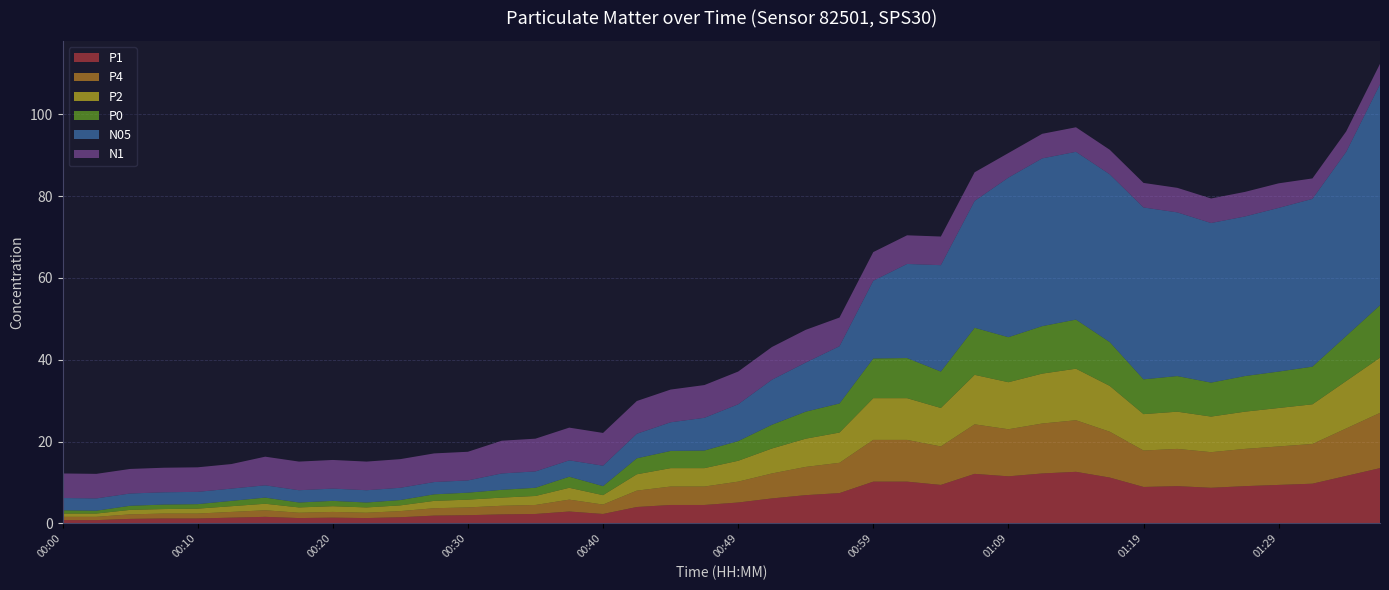

Reading left to right, transcribe all the data shown in this chart.

P1: 0.8	0.8	1.1	1.2	1.2	1.4	1.6	1.3	1.4	1.3	1.5	1.9	2.0	2.2	2.3	2.9	2.3	4.0	4.5	4.5	5.1	6.1	6.9	7.4	10.2	10.2	9.4	12.1	11.5	12.2	12.6	11.2	8.9	9.1	8.7	9.1	9.4	9.7	11.6	13.5
P4: 0.8	0.8	1.1	1.2	1.2	1.4	1.6	1.3	1.4	1.3	1.5	1.8	1.9	2.1	2.2	2.9	2.3	4.0	4.5	4.5	5.1	6.1	6.9	7.4	10.2	10.2	9.4	12.1	11.5	12.2	12.6	11.2	8.9	9.1	8.7	9.1	9.4	9.7	11.6	13.5
P2: 0.8	0.8	1.1	1.1	1.2	1.4	1.6	1.3	1.4	1.3	1.4	1.8	1.9	2.0	2.2	2.9	2.3	4.0	4.5	4.5	5.1	6.1	6.9	7.4	10.2	10.2	9.4	12.1	11.5	12.2	12.6	11.2	8.9	9.1	8.7	9.1	9.4	9.7	11.6	13.5
P0: 0.8	0.7	1.0	1.1	1.1	1.3	1.5	1.2	1.3	1.2	1.3	1.6	1.7	1.9	2.0	2.7	2.2	3.9	4.2	4.3	4.8	5.8	6.6	7.1	9.7	9.8	8.9	11.5	11.0	11.6	12.0	10.7	8.5	8.7	8.3	8.7	8.9	9.2	11.0	12.8
N05: 3.0	3.0	3.0	3.0	3.0	3.0	3.0	3.0	3.0	3.0	3.0	3.0	3.0	4.0	4.0	4.0	5.0	6.0	7.0	8.0	9.0	11.0	12.0	14.0	19.0	23.0	26.0	31.0	39.0	41.0	41.0	41.0	42.0	40.0	39.0	39.0	40.0	41.0	45.0	54.0
N1: 6.0	6.0	6.0	6.0	6.0	6.0	7.0	7.0	7.0	7.0	7.0	7.0	7.0	8.0	8.0	8.0	8.0	8.0	8.0	8.0	8.0	8.0	8.0	7.0	7.0	7.0	7.0	7.0	6.0	6.0	6.0	6.0	6.0	6.0	6.0	6.0	6.0	5.0	5.0	5.0